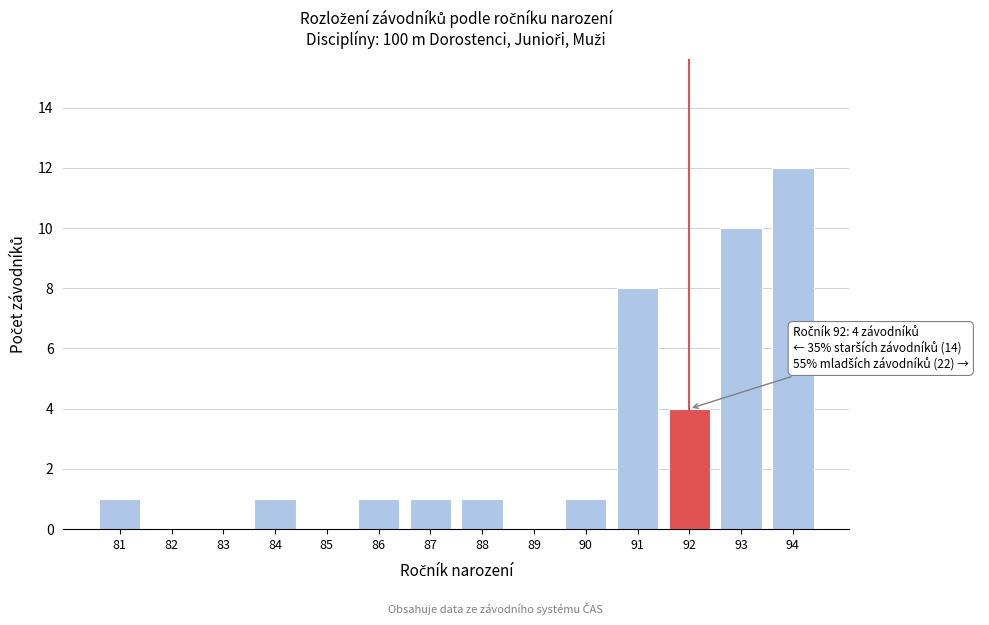

Over which range of the x-axis is the bar tallest?

93.5 to 94.5